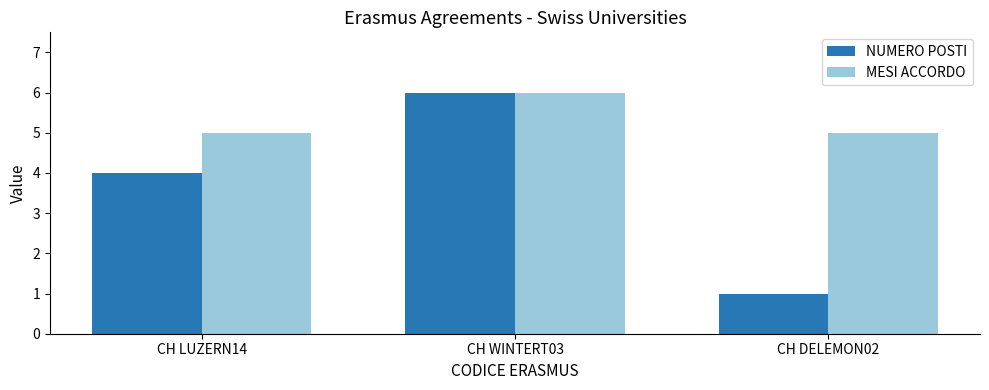

Reading right to left, extract all data points from this chart.

NUMERO POSTI: CH DELEMON02=1	CH WINTERT03=6	CH LUZERN14=4
MESI ACCORDO: CH DELEMON02=5	CH WINTERT03=6	CH LUZERN14=5